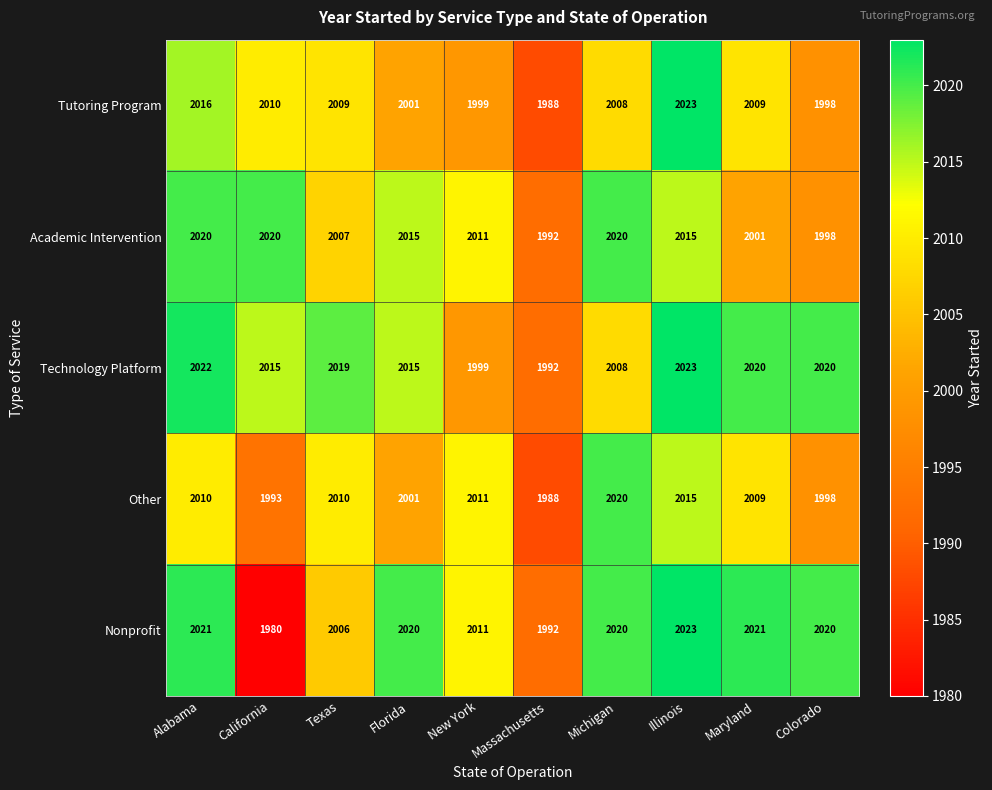

What is the smallest value displayed?

1980